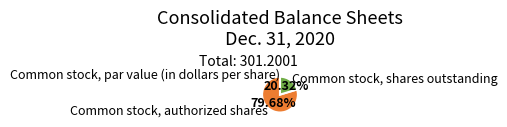

What percentage is NOT represented by Common stock, authorized shares?

20.3%